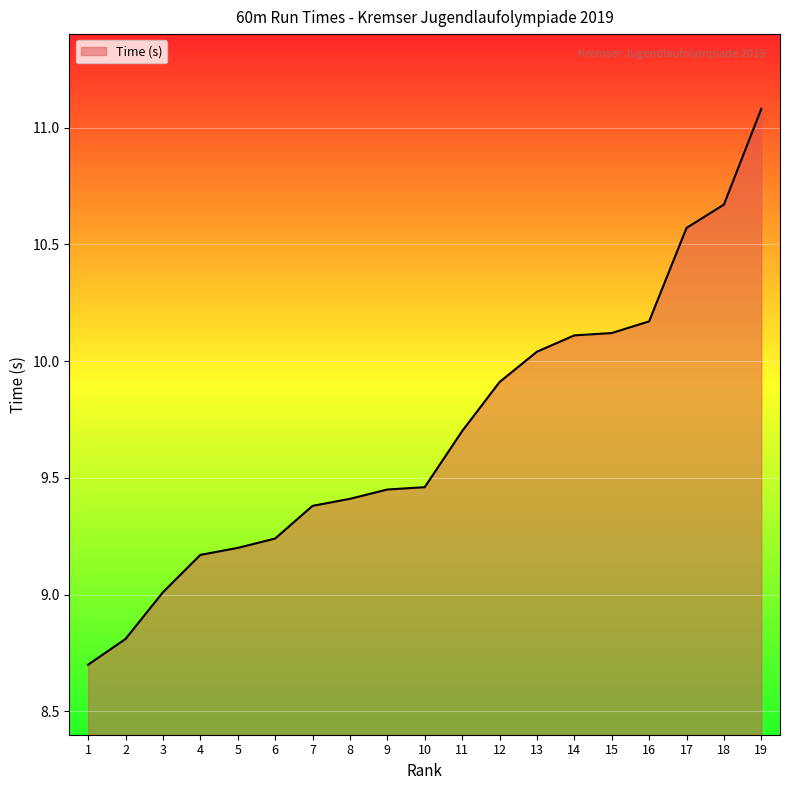

The value at 3 is 9.0. True or false?

True